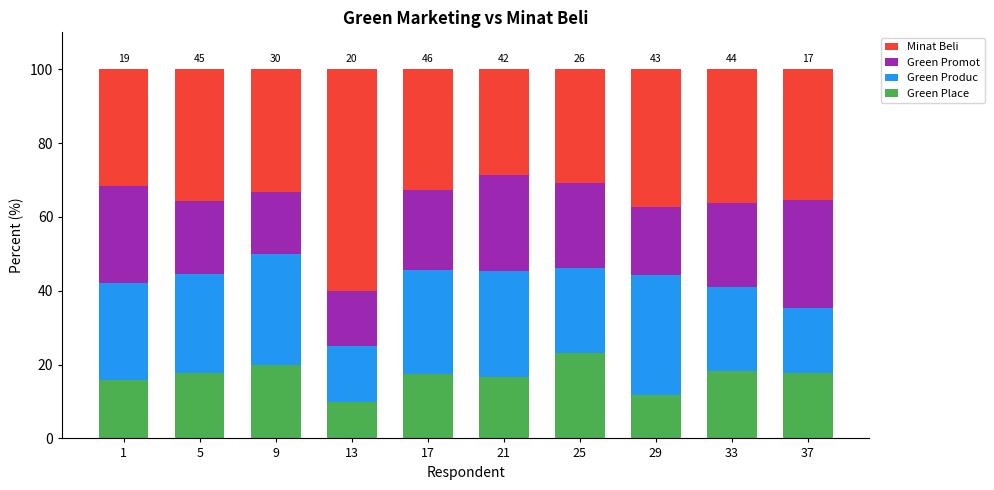

What is the total value across all series at 25?

100.0